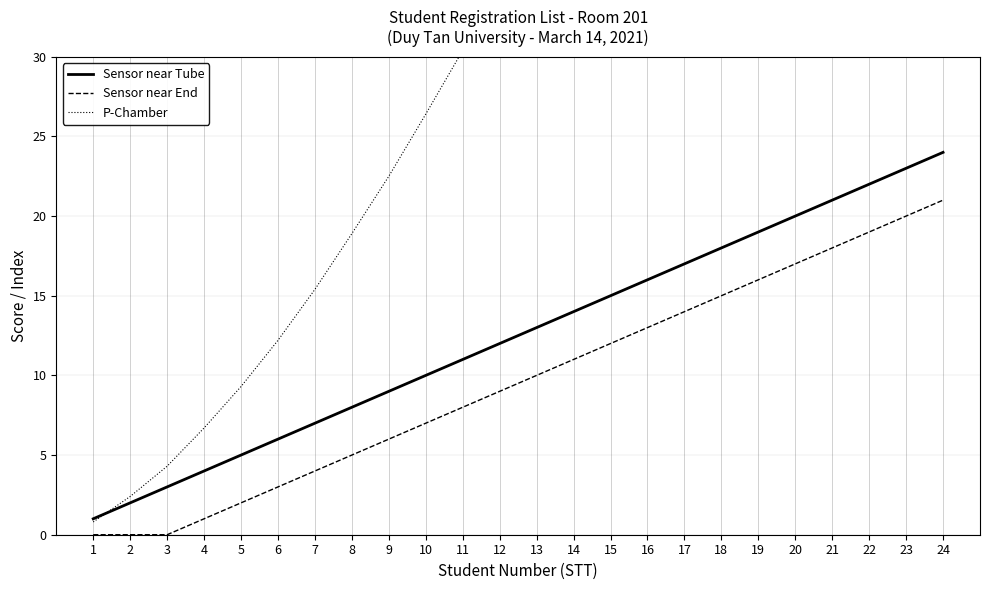

What is the difference between the Sensor near Tube values at 20 and 8?

12